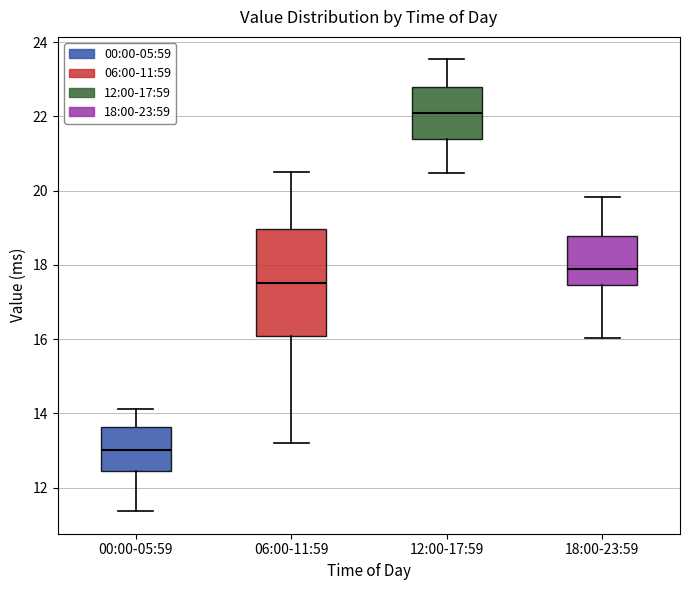

Reading left to right, read every box against the y-axis: the position of its median line, the range the box covers, and the ends of its whiskers. The values are not printed on the chart, so give them approximately, as read against the axis.

00:00-05:59: median 13.0, box 12.4 to 13.6, whiskers 11.4 to 14.2
06:00-11:59: median 17.6, box 16.0 to 19.0, whiskers 13.2 to 20.6
12:00-17:59: median 22.0, box 21.4 to 22.8, whiskers 20.4 to 23.6
18:00-23:59: median 17.8, box 17.4 to 18.8, whiskers 16.0 to 19.8